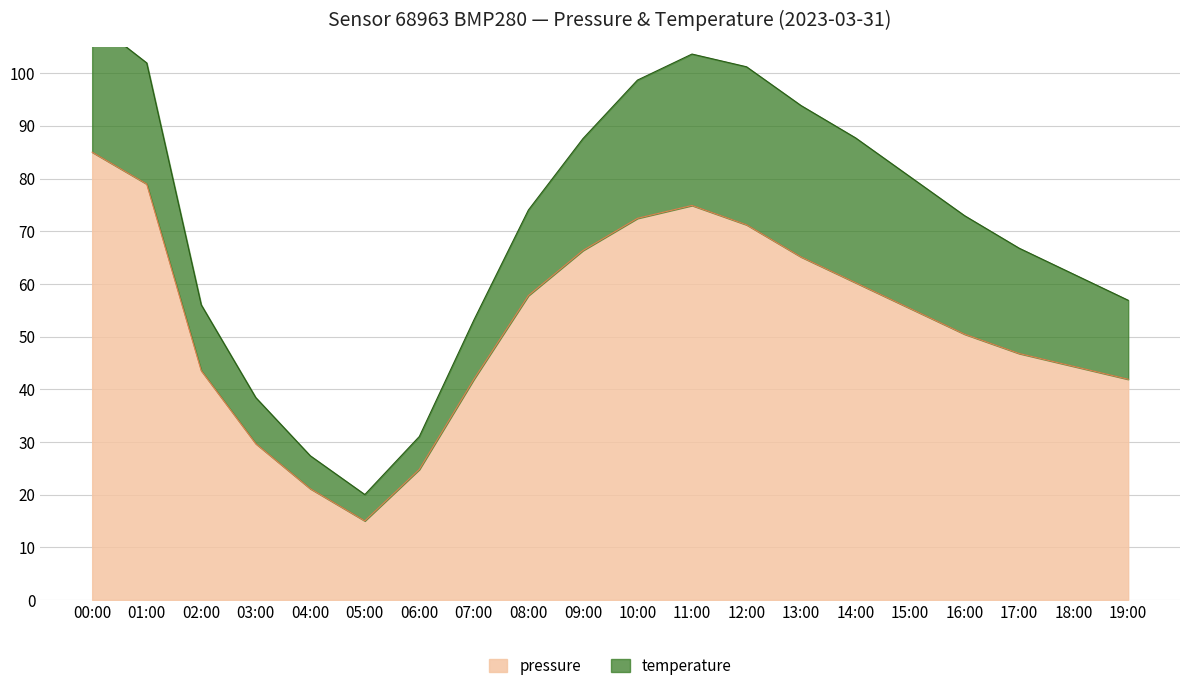

Where does the data first go above 55?

00:00